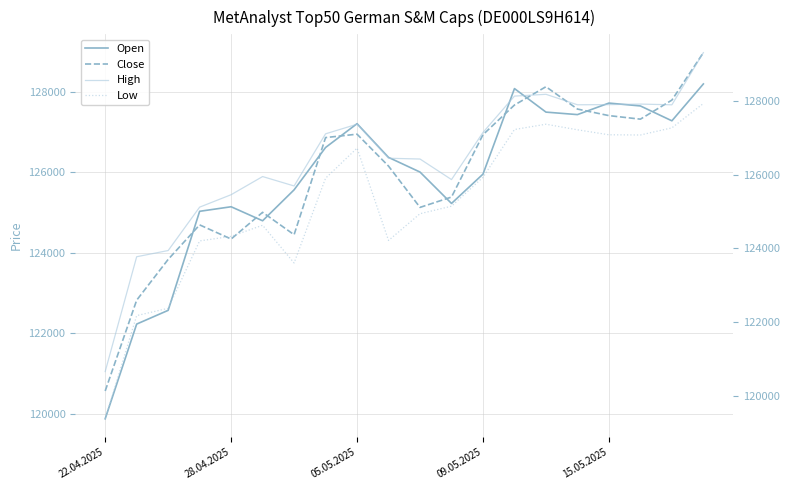

True or false: Close has a value of 127665 at 13.

True